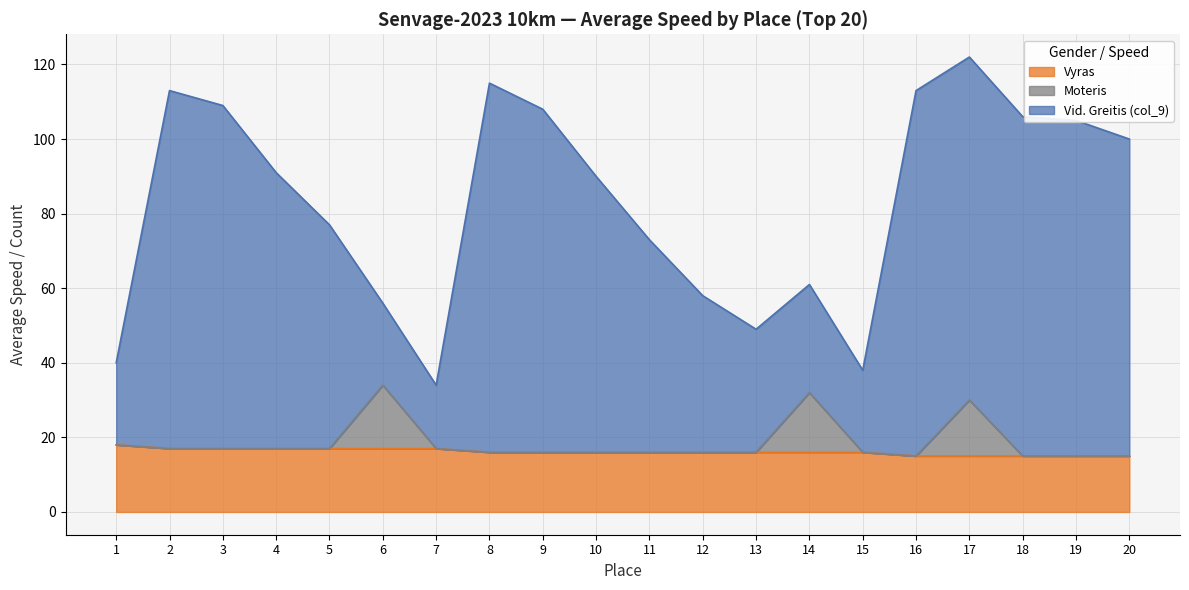

What are all the series names shown in the legend?

Vyras, Moteris, Vid. Greitis (col_9)